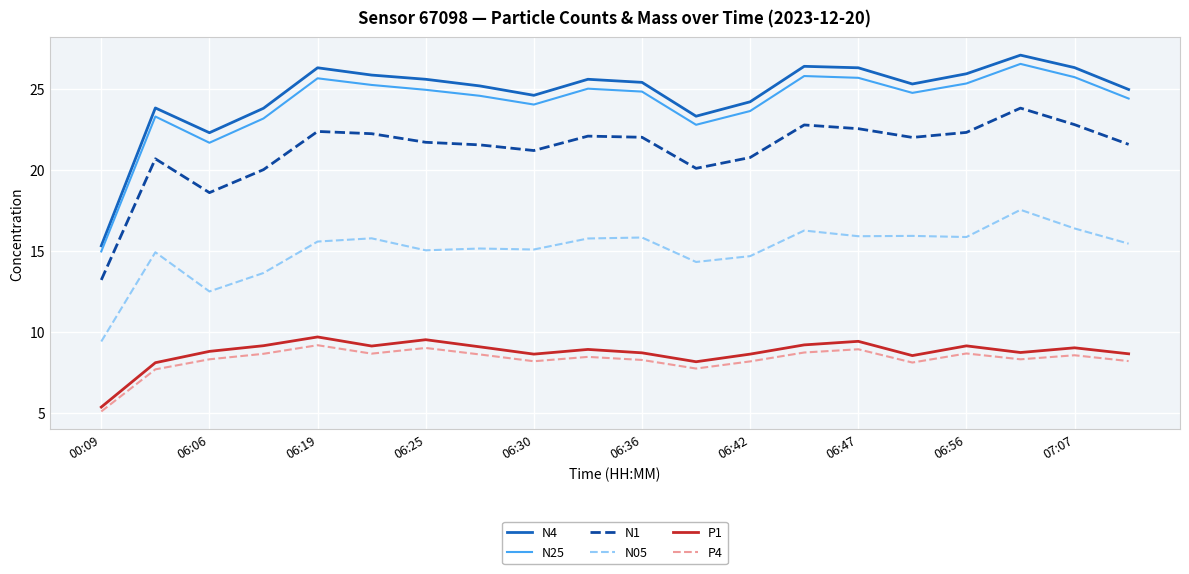

What are all the series names shown in the legend?

N4, N25, N1, N05, P1, P4